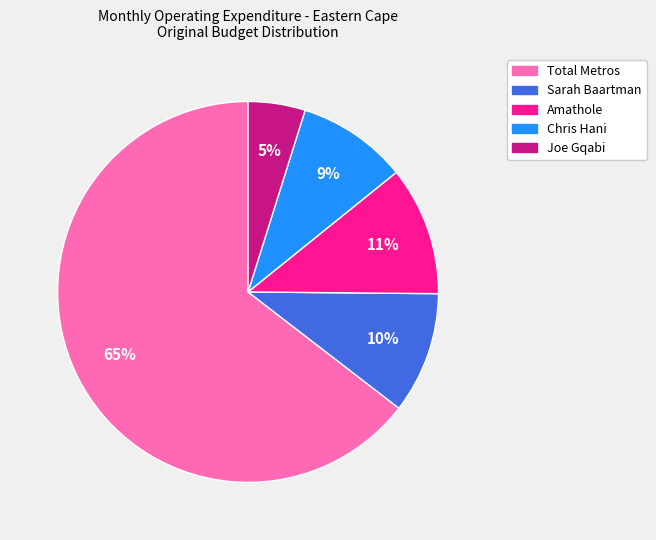

To the nearest percent, what is the difference between the largest and smallest slice percentages?

60%